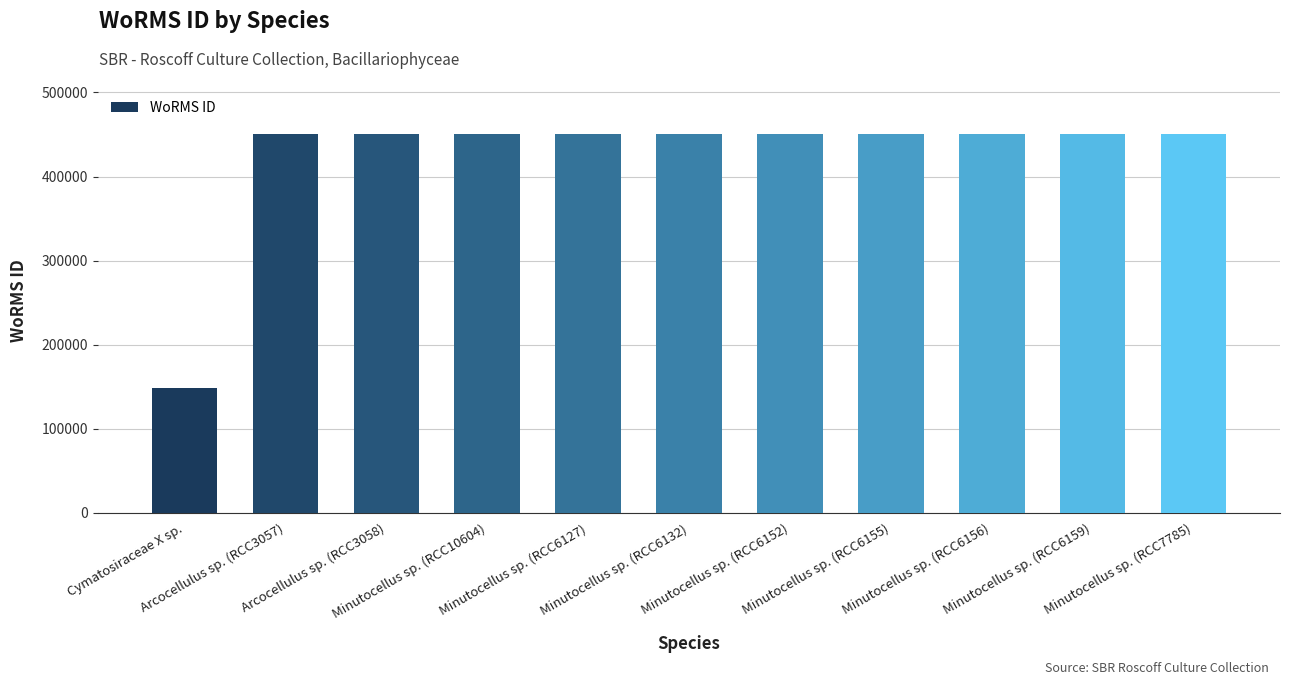

What is the value of the 6th bar from the left?

450619